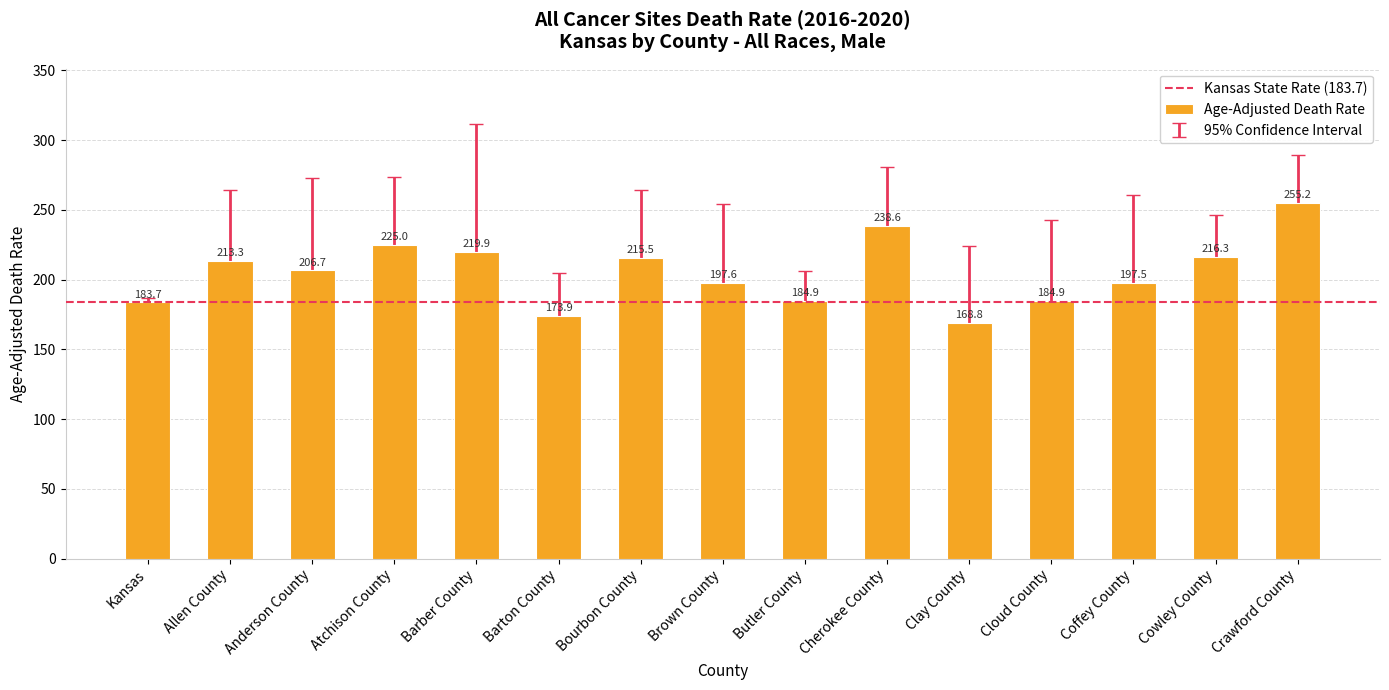

How many bars are there in total?

15